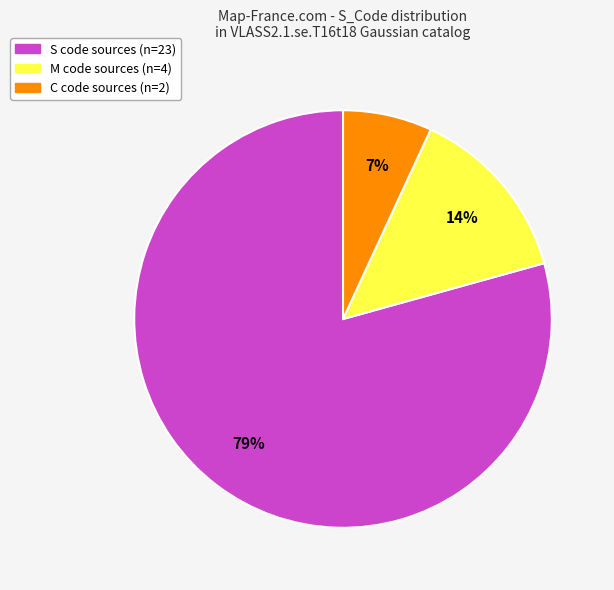

To the nearest percent, what is the average slice percentage?

33%